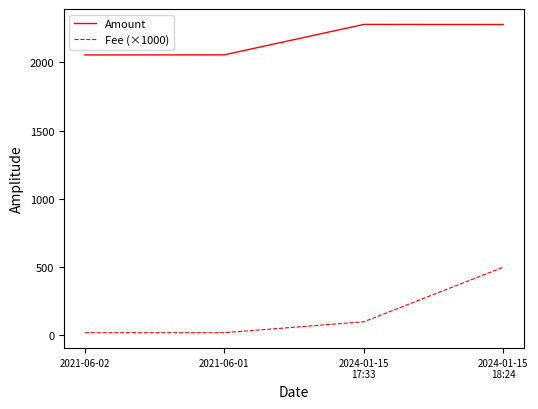

True or false: Fee (×1000) and Amount cross at least once.

False